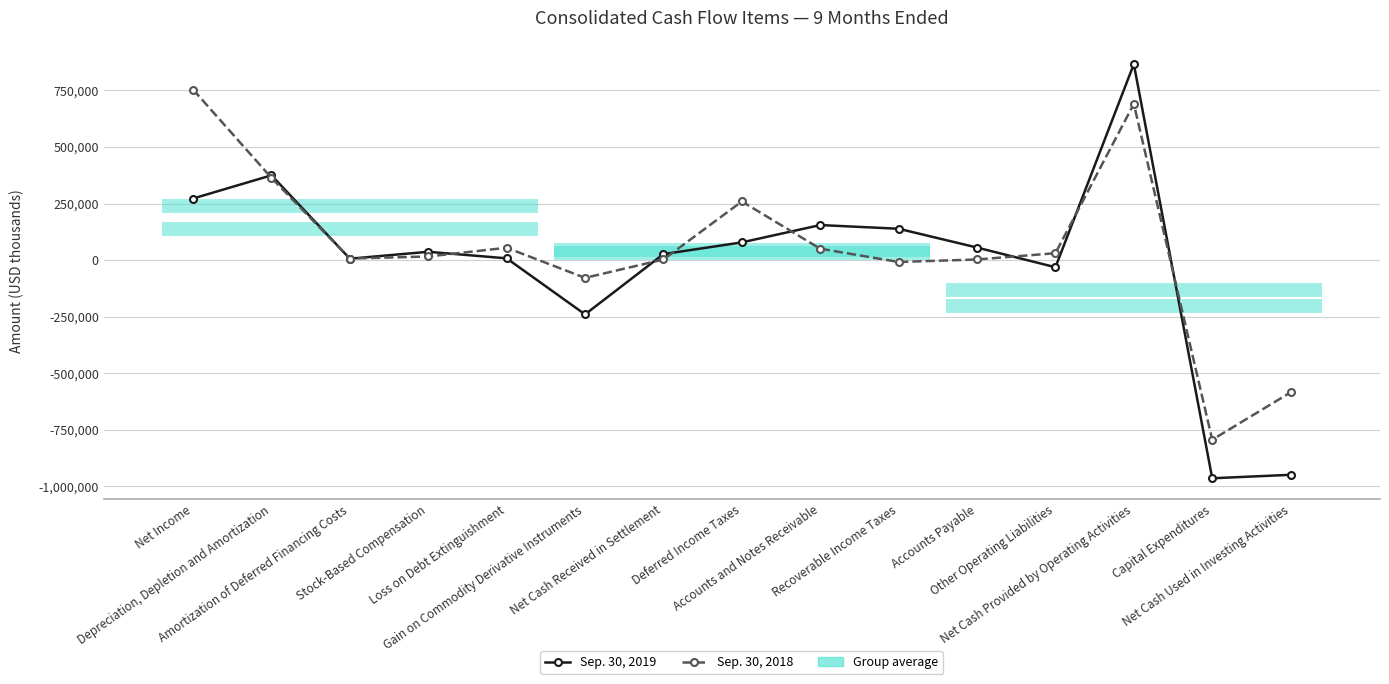

At which label does Sep. 30, 2018 reach its peak?

Net Income